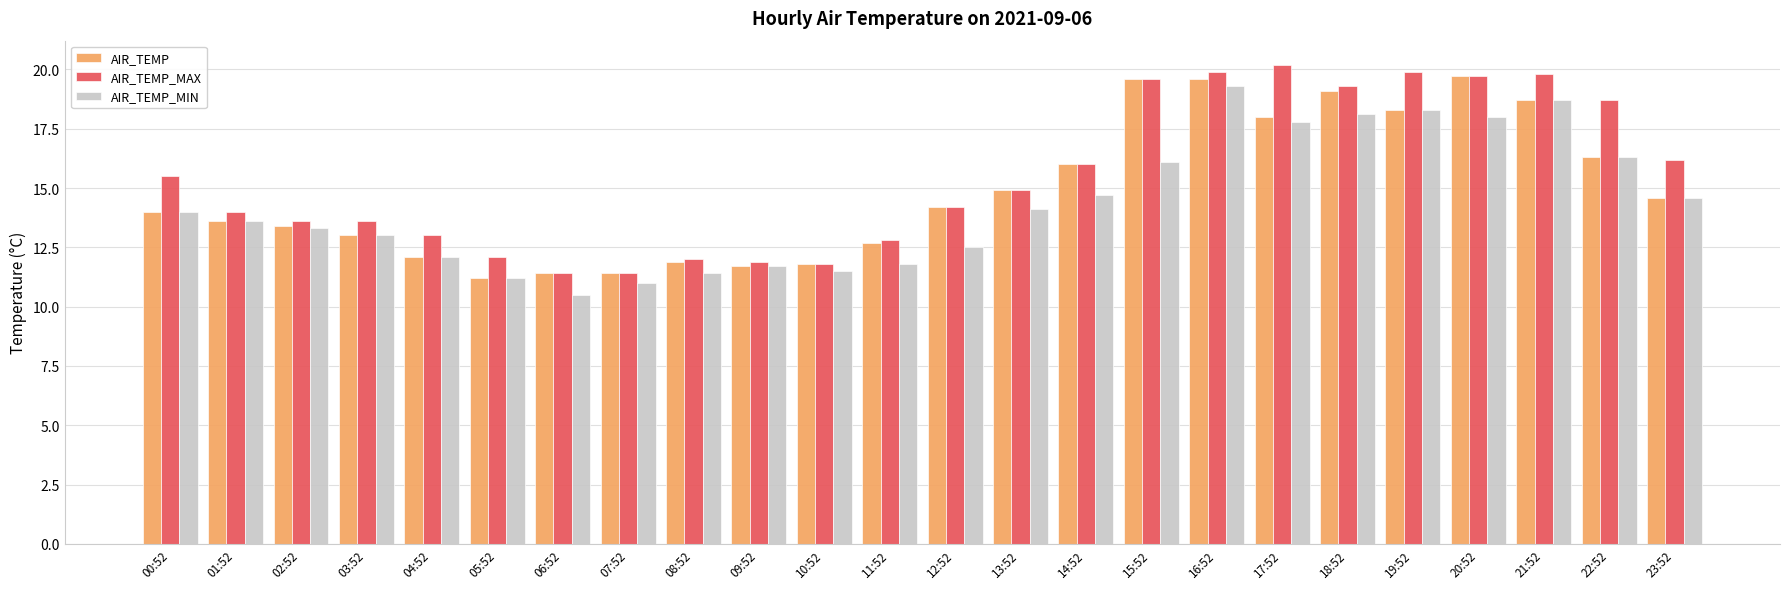

What is the value of the AIR_TEMP bar at the 18th from the left?

18.0